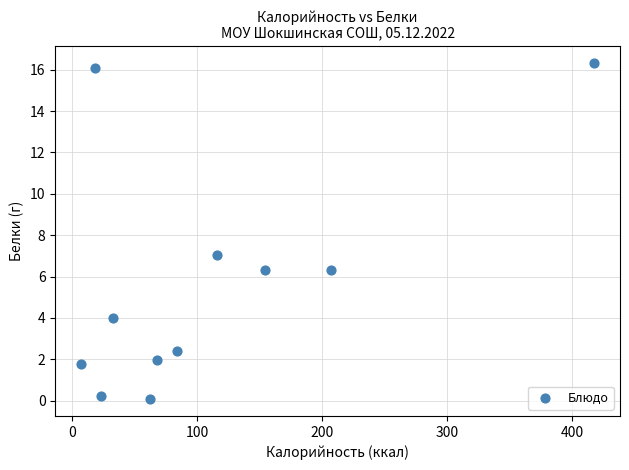

What Y value in the scatter plot is closest to 8?

7.0